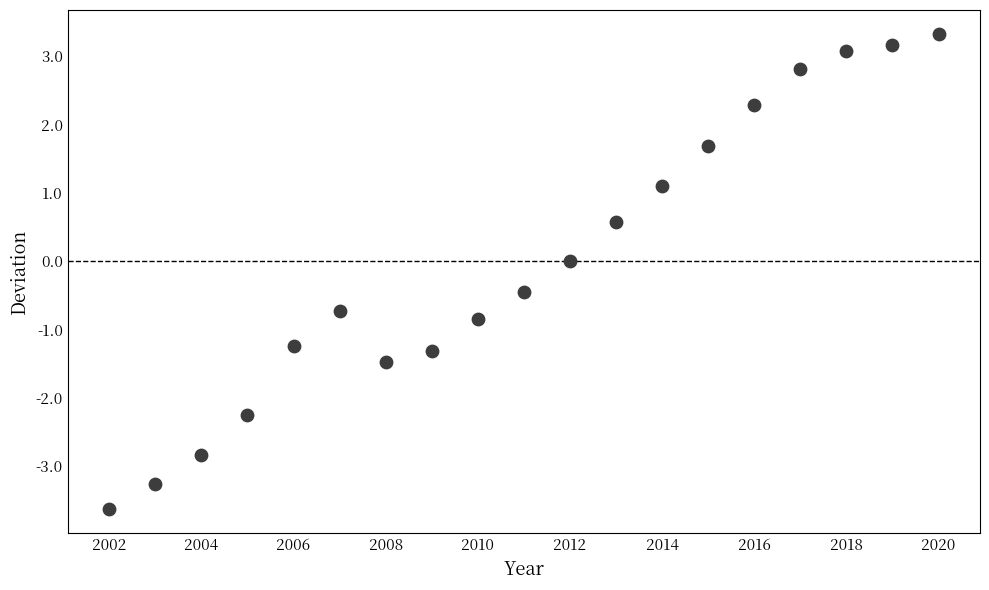

What is the range of Y values (max minus min)?

7.0